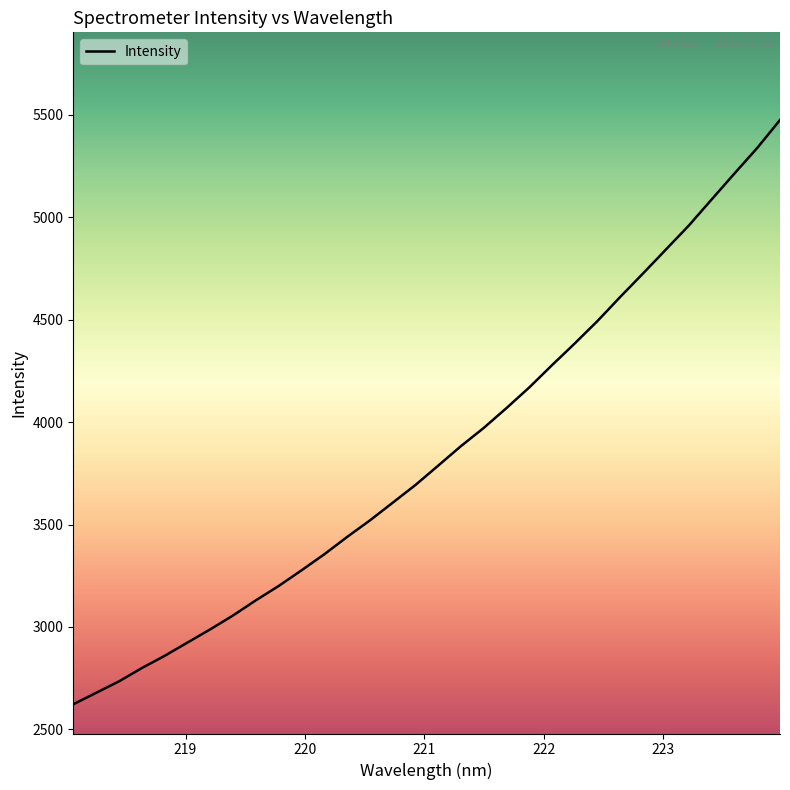

What is the greatest value displayed?

5474.6